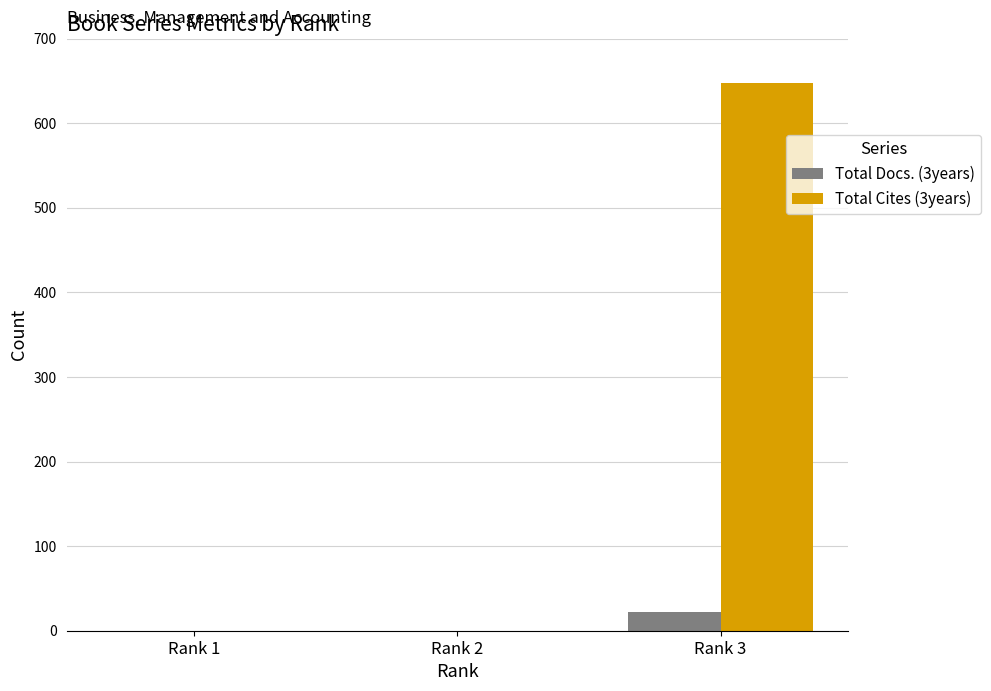

Which series has the largest range (max minus min)?

Total Cites (3years)